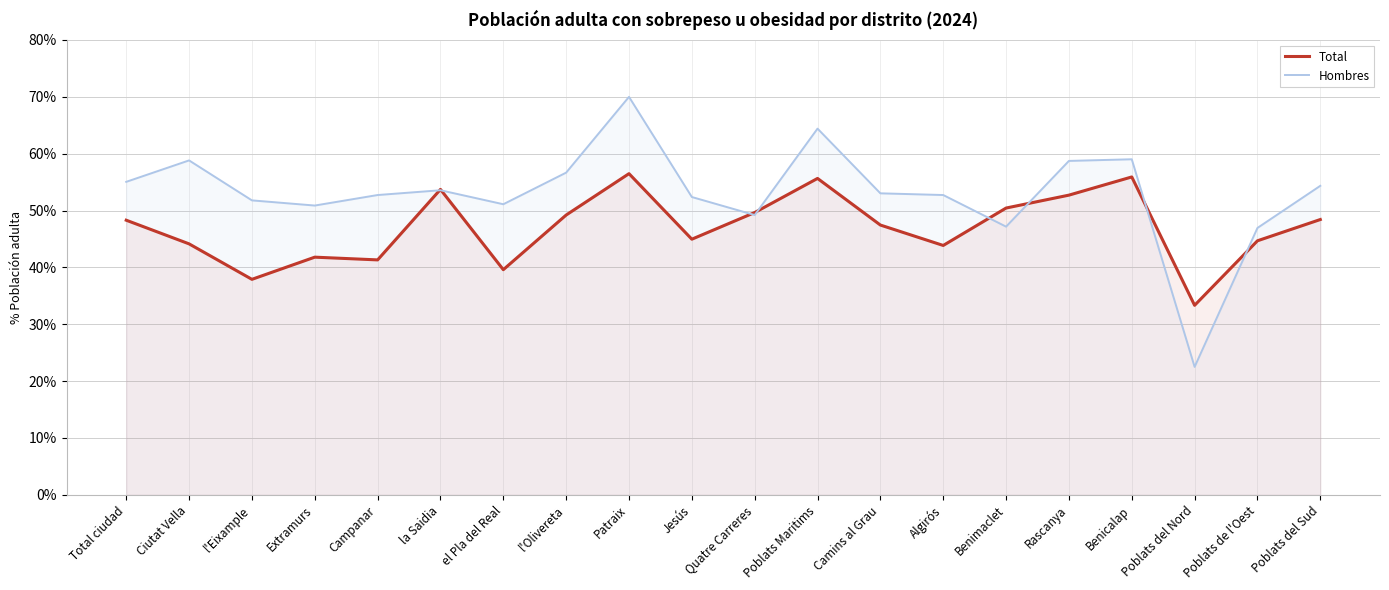

How many lines are shown in the chart?

2